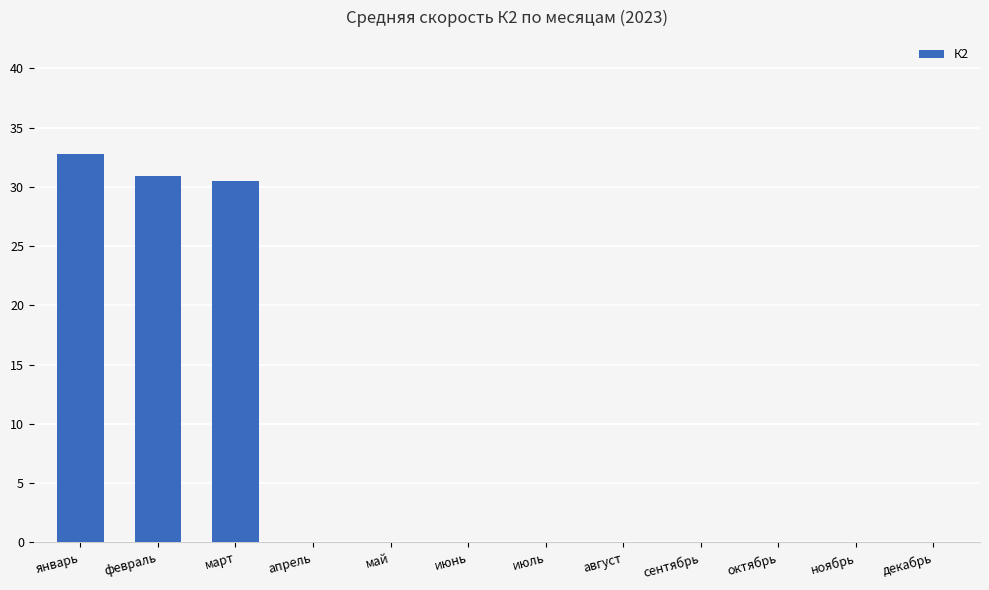

What is the change in value from февраль to апрель?

-30.9